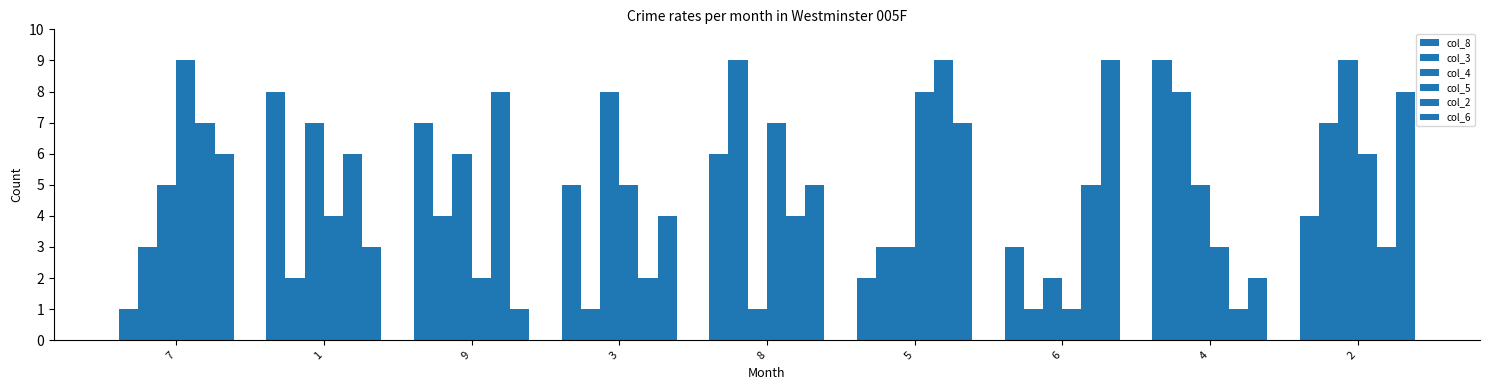

How many data points in col_6 are less than 5?

4